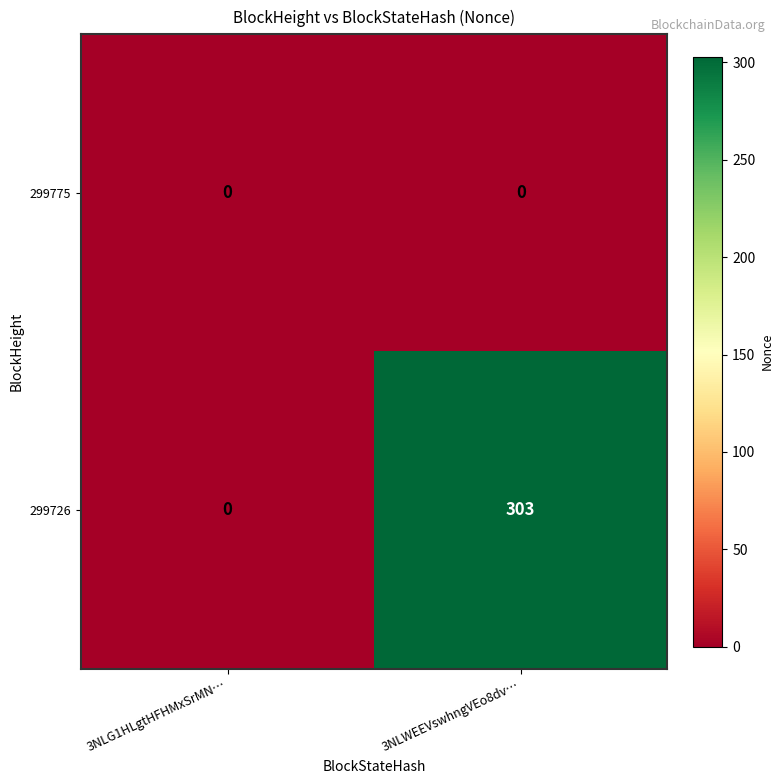

How many series are shown in this chart?

2